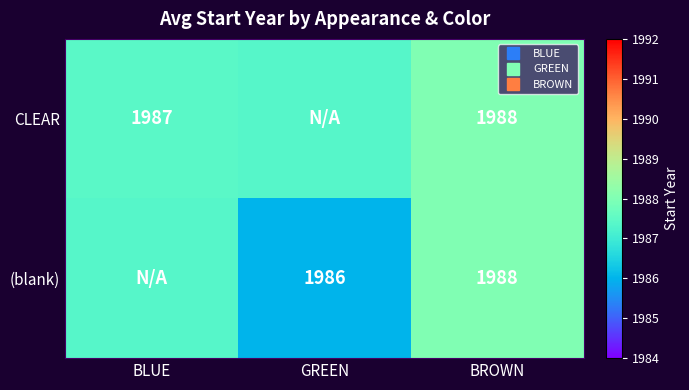

The value of (blank) at BROWN is 3026.0. True or false?

False